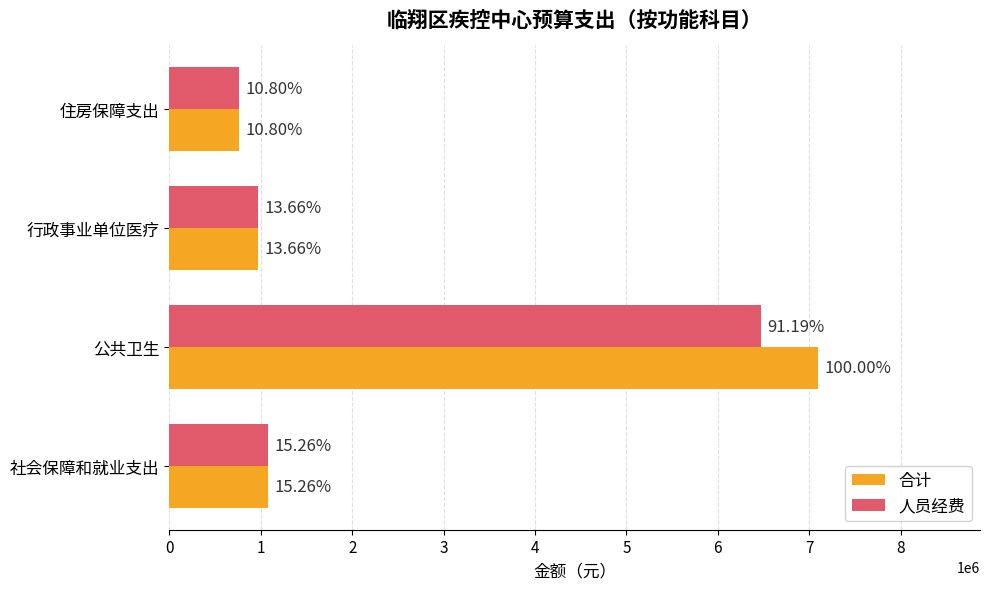

What are all the series names shown in the legend?

合计, 人员经费